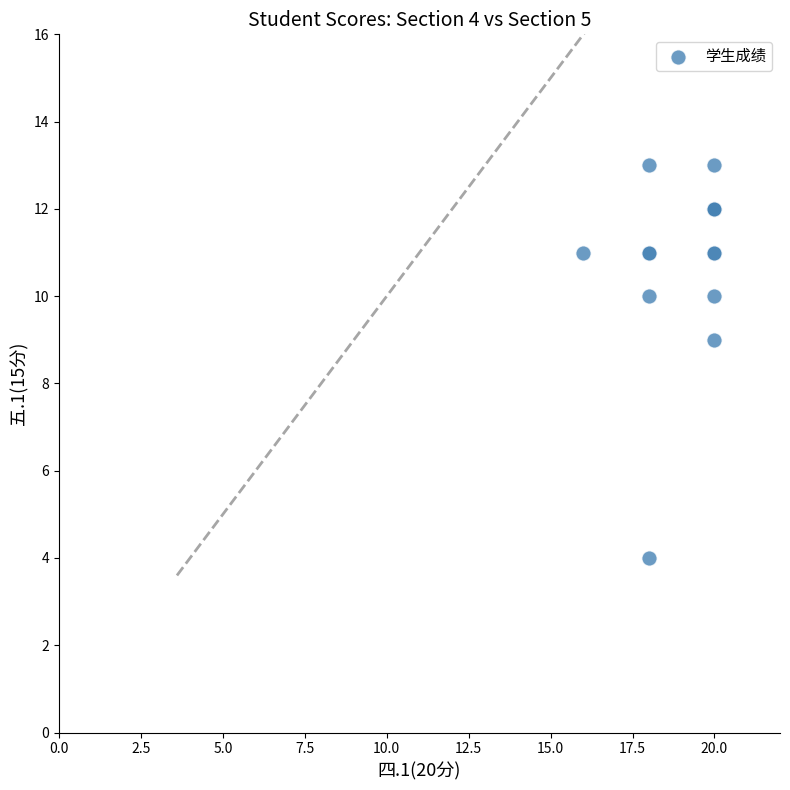

What Y value in the scatter plot is closest to 8?

9